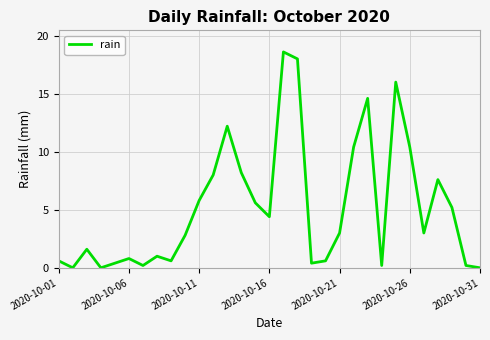

What is the maximum value shown in the chart?

18.6